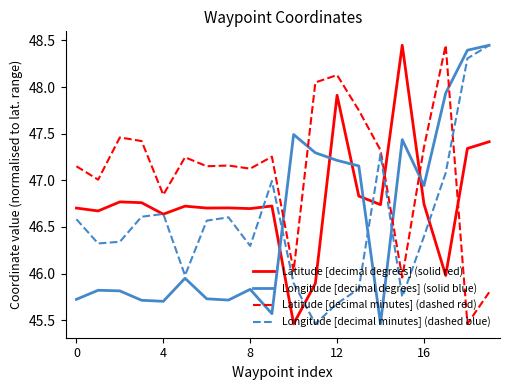

How many times do Latitude [decimal minutes] (dashed red) and Latitude [decimal degrees] (solid red) cross each other?

3